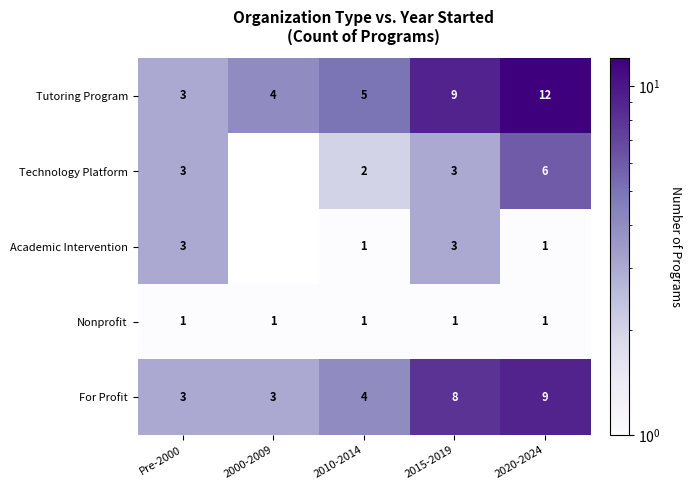

What is the difference between the highest and lowest values at 2020-2024?

11